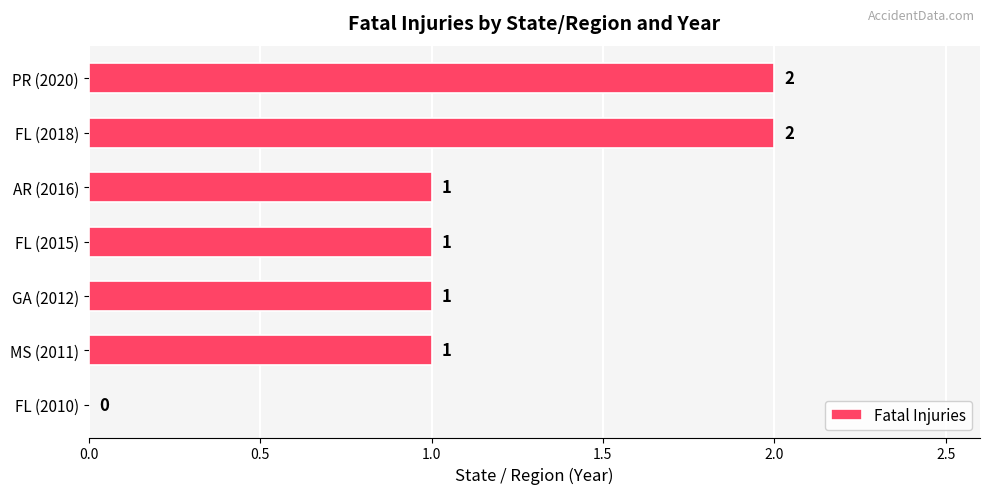

Reading top to bottom, list all the values displayed in this chart.

PR (2020)=2	FL (2018)=2	AR (2016)=1	FL (2015)=1	GA (2012)=1	MS (2011)=1	FL (2010)=0